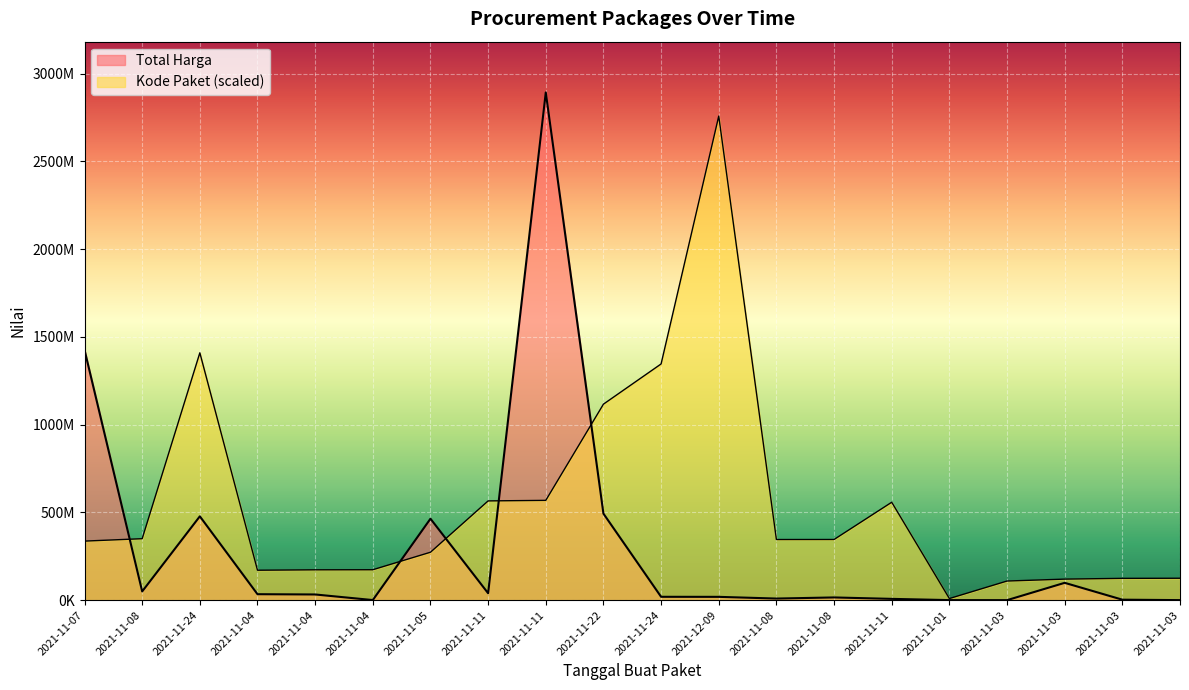

Between 2021-11-03 and 2021-11-08, which is larger?

2021-11-08